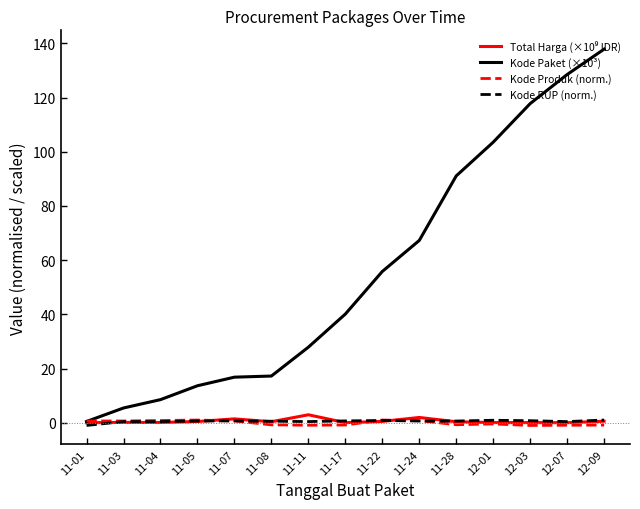

How many values in the Kode Paket (×10³) series exceed 40?

8